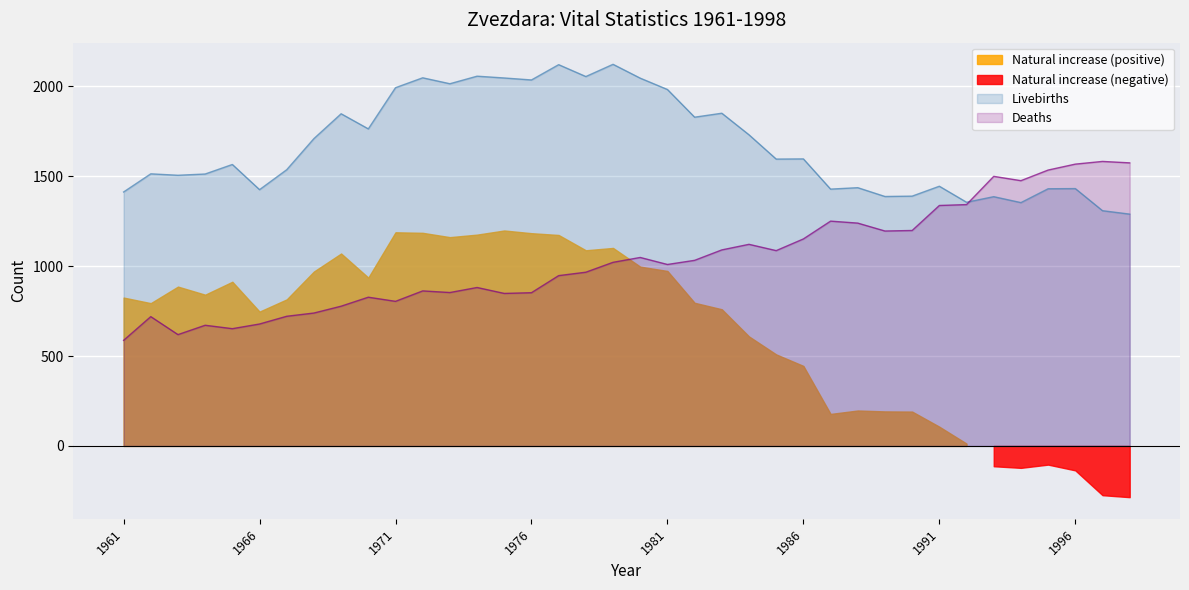

Which series has the widest spread of values?

Deaths